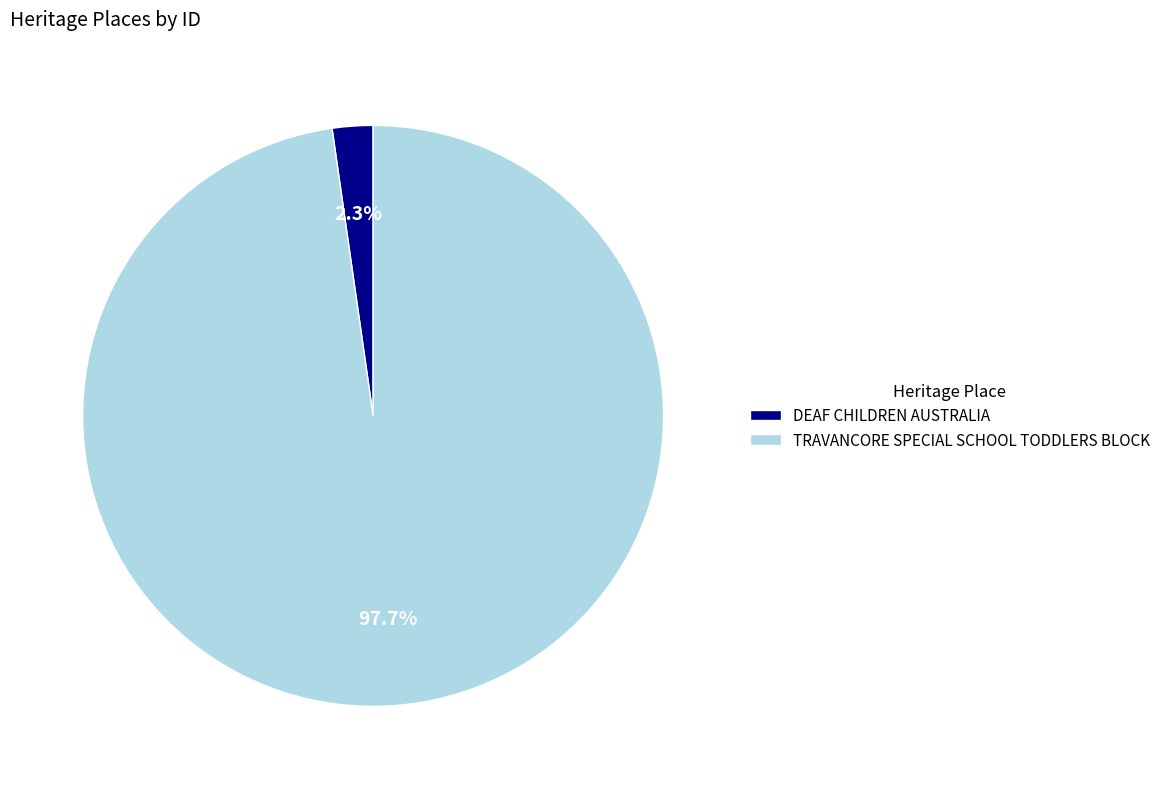

What percentage is the DEAF CHILDREN AUSTRALIA slice, to the nearest percent?

2%